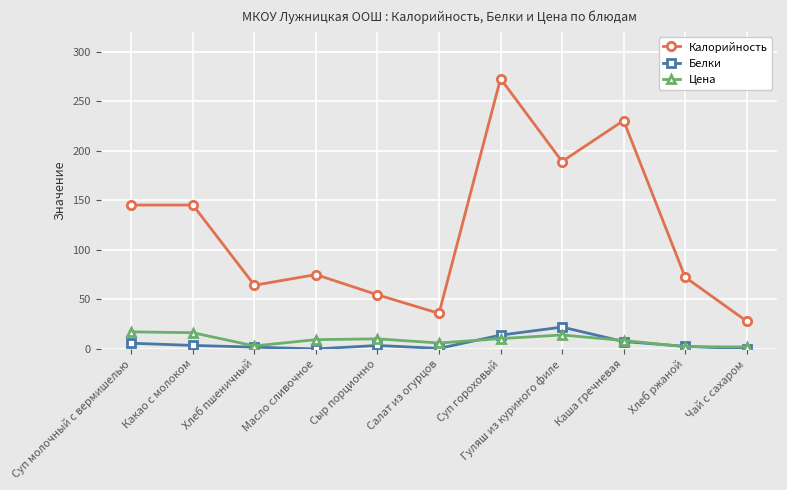

What is the sum of the Калорийность values at Сыр порционно and Каша гречневая?

285.1